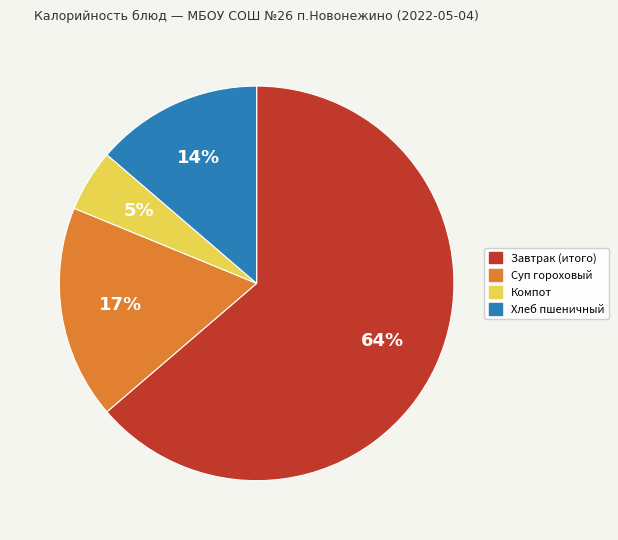

To the nearest percent, what is the average slice percentage?

25%